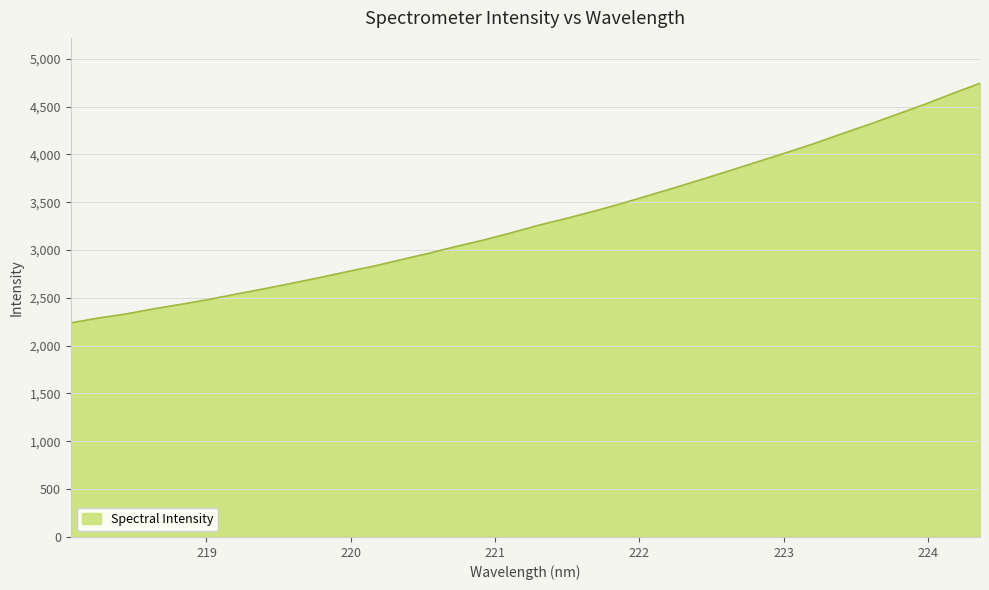

What is the greatest value displayed?

4743.1